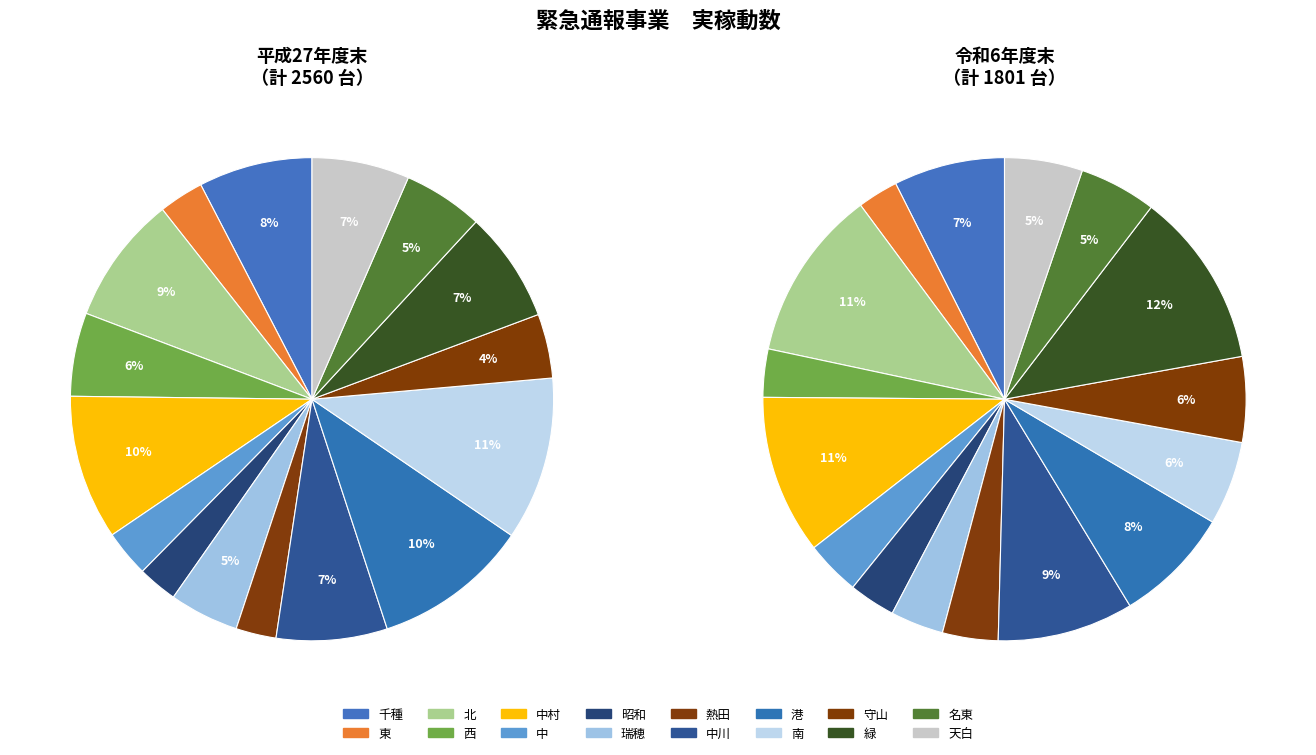

What percentage is the 昭和 slice, to the nearest percent?

3%